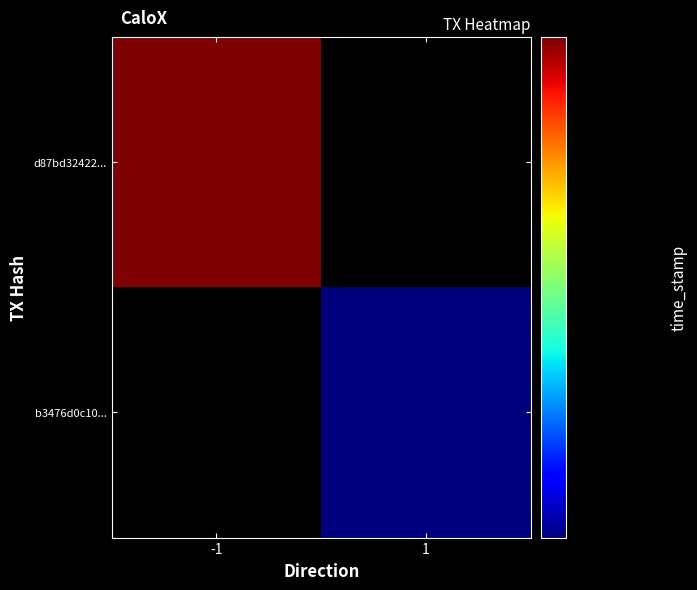

Where is d87bd32422... nearest to the value 1617545039?

-1